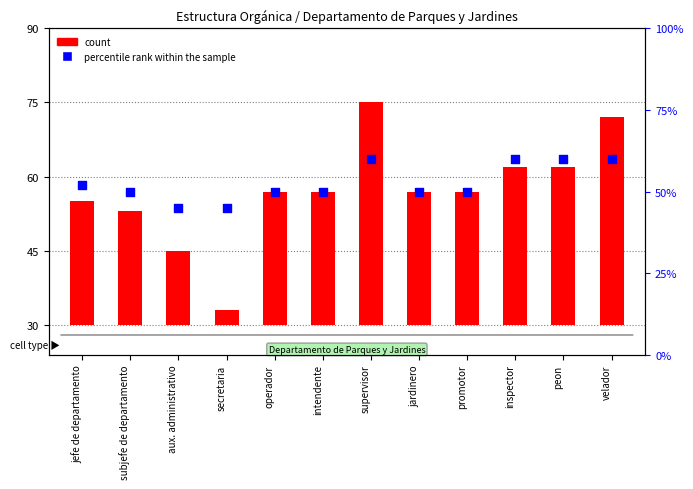

Which series has the widest spread of Y values?

count